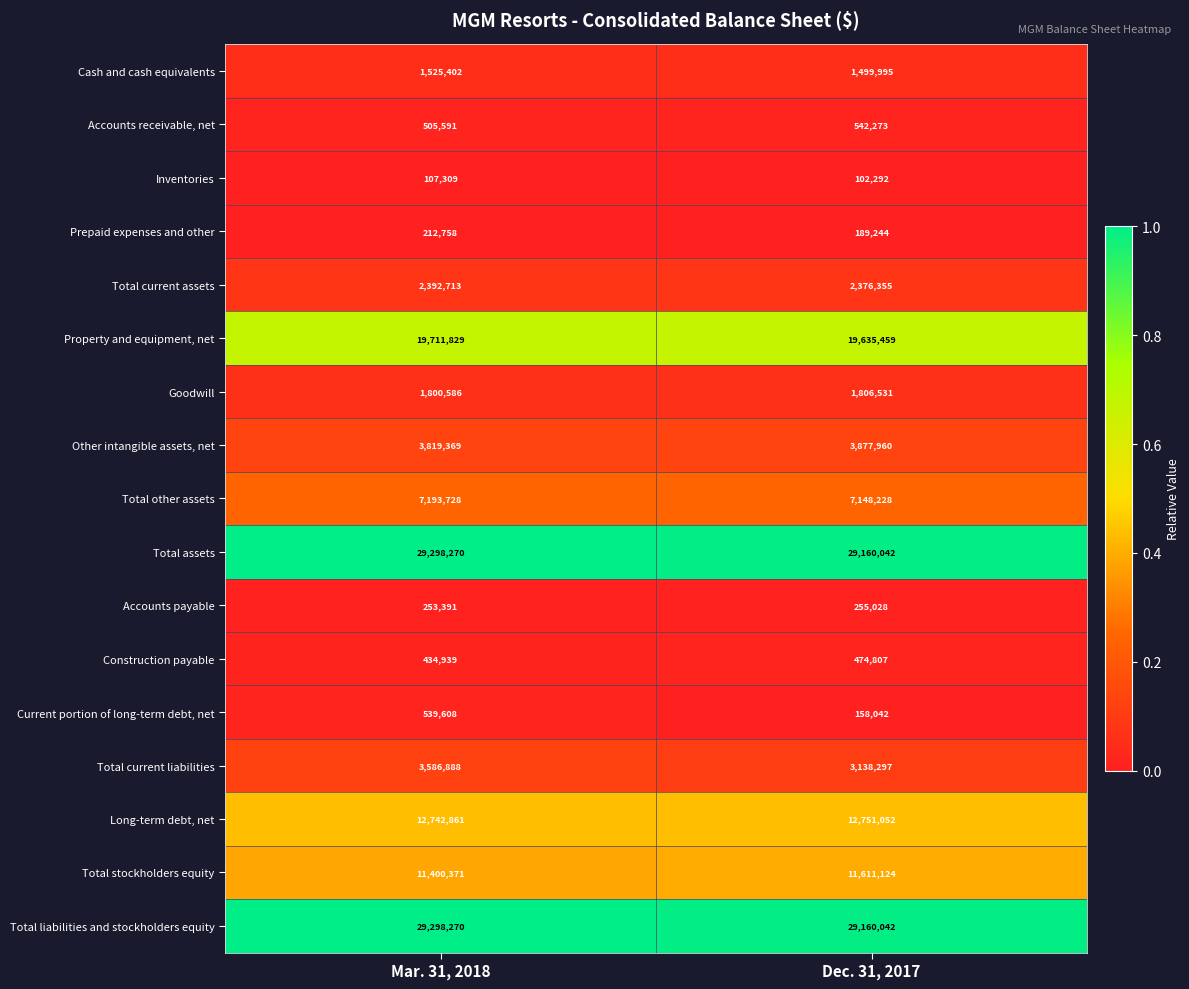

Rank the categories by Prepaid expenses and other value from lowest to highest.

Dec. 31, 2017, Mar. 31, 2018